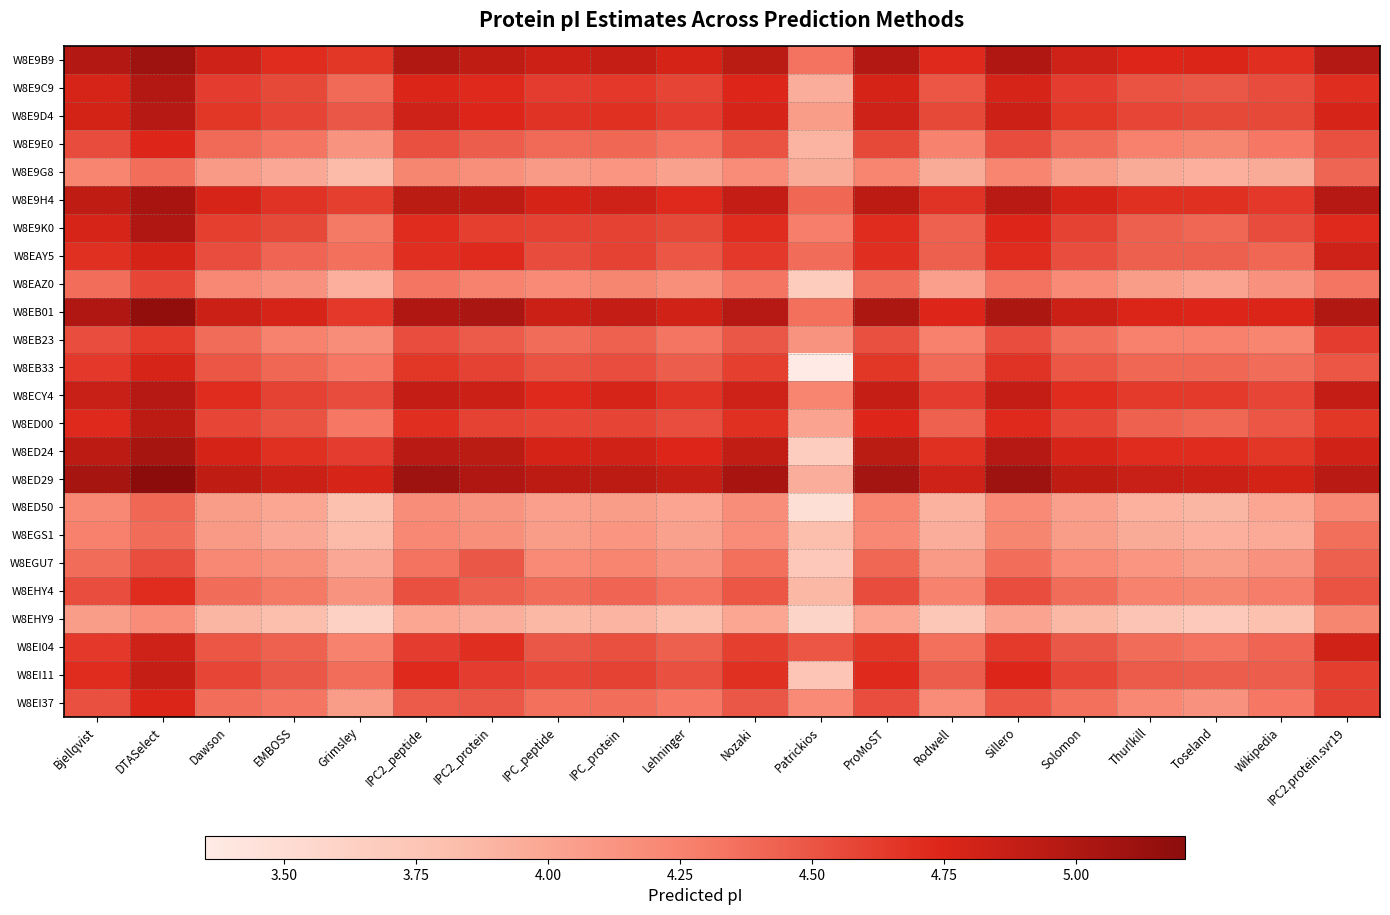

Which has a higher value, Bjellqvist or Sillero?

Sillero